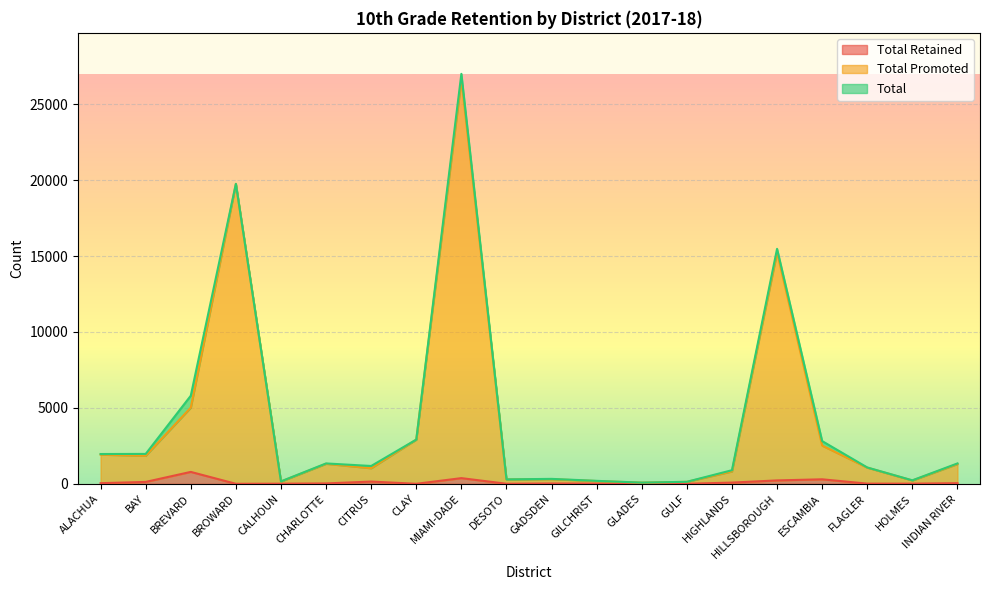

How many values in the Total series are below 1342?

10